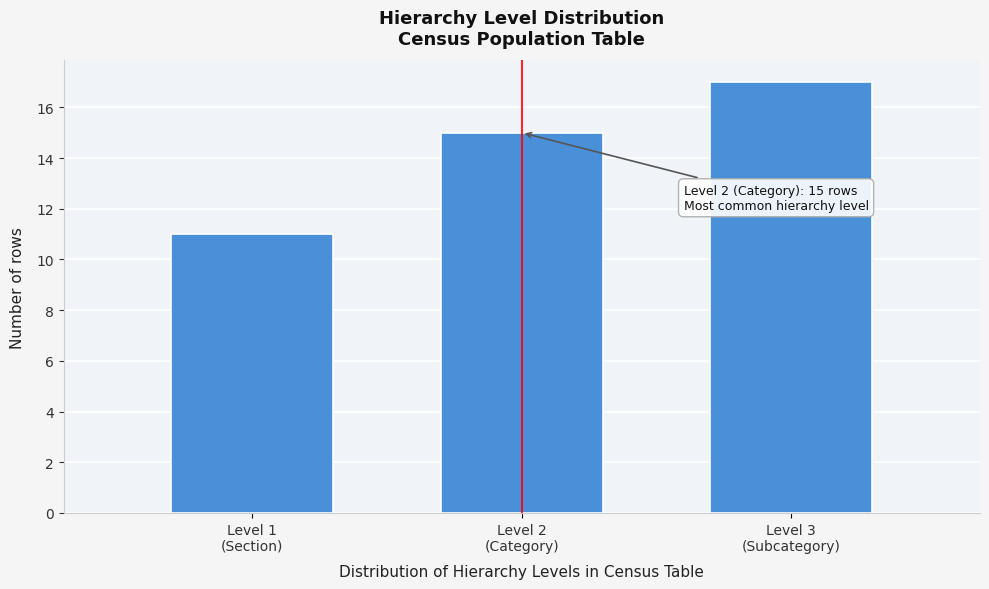

Reading right to left, list all the values displayed in this chart.

17	15	11